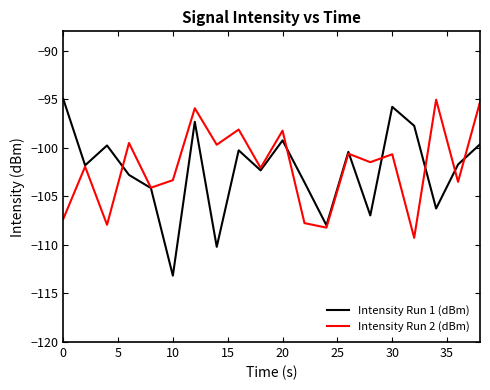

What are all the series names shown in the legend?

Intensity Run 1 (dBm), Intensity Run 2 (dBm)